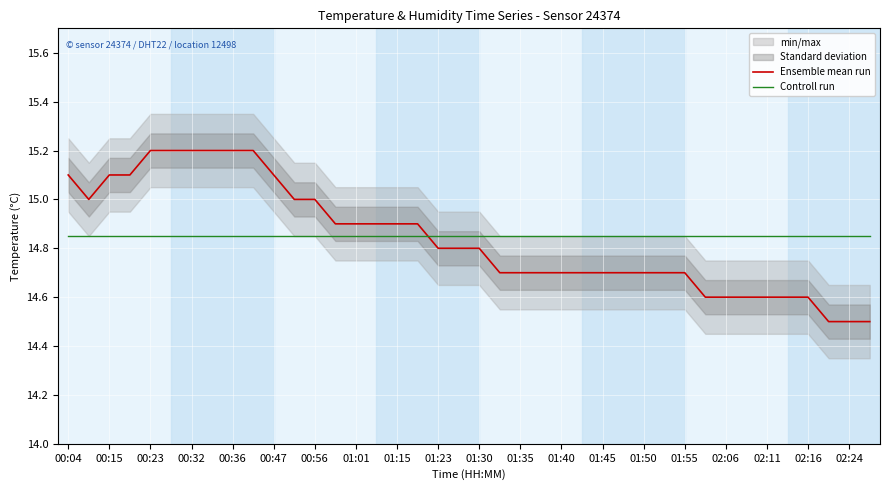

The value of Controll run at 00:47 is 7.4. True or false?

False